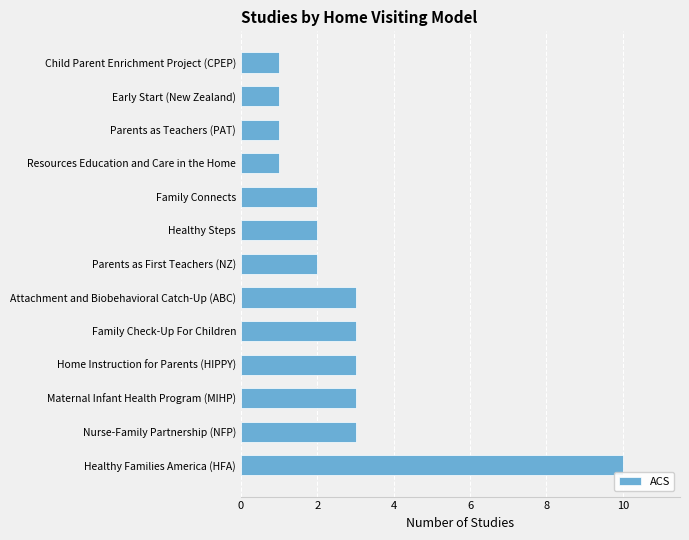

Which category has the highest value across all series?

Healthy Families America (HFA)